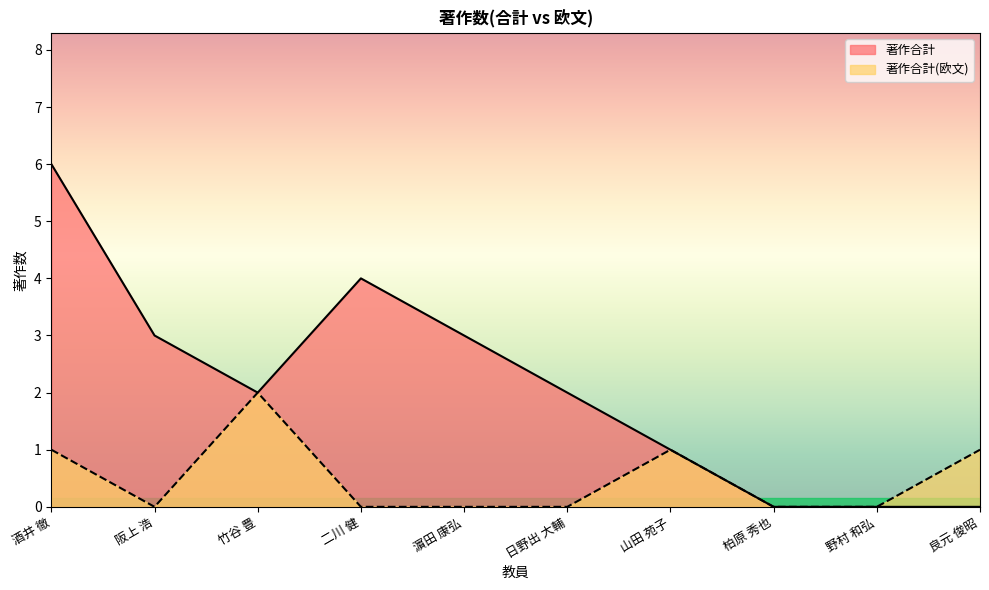

What is the greatest value displayed?

6